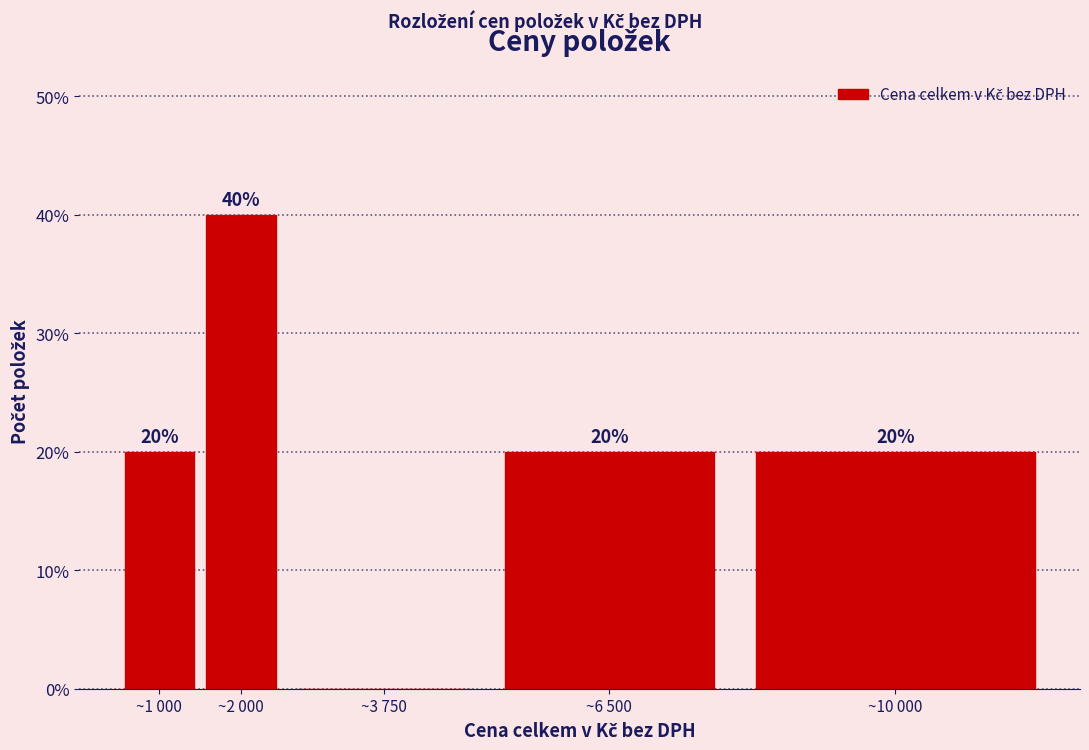

Reading left to right, extract all data points from this chart.

~1 000=20	~2 000=40	~3 750=0	~6 500=20	~10 000=20